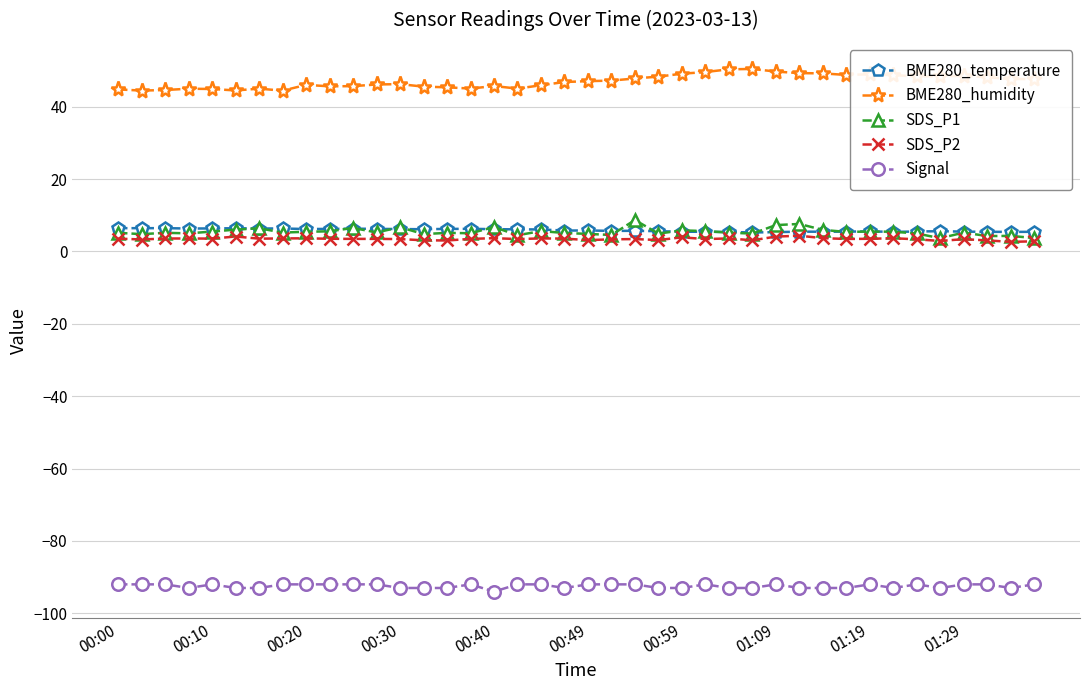

True or false: Signal and SDS_P2 cross at least once.

False